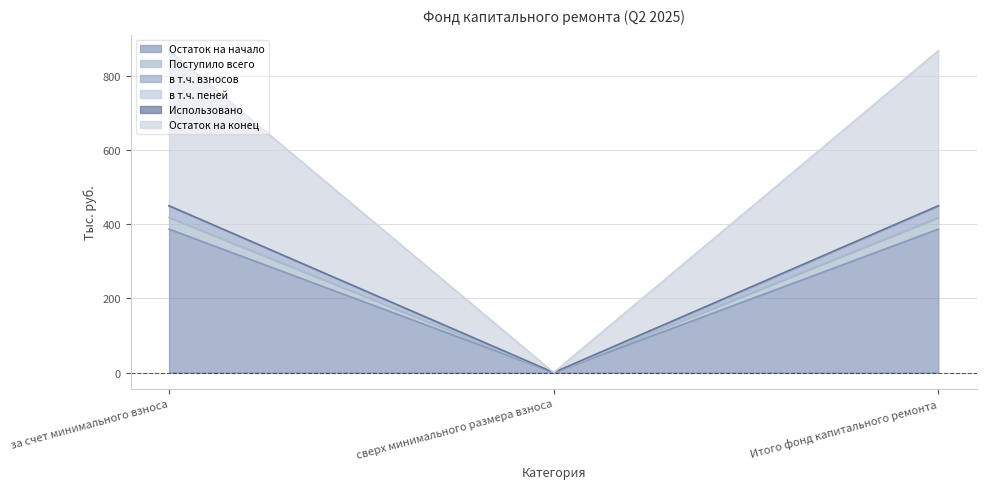

How many values in the Остаток на начало series exceed 387?

2